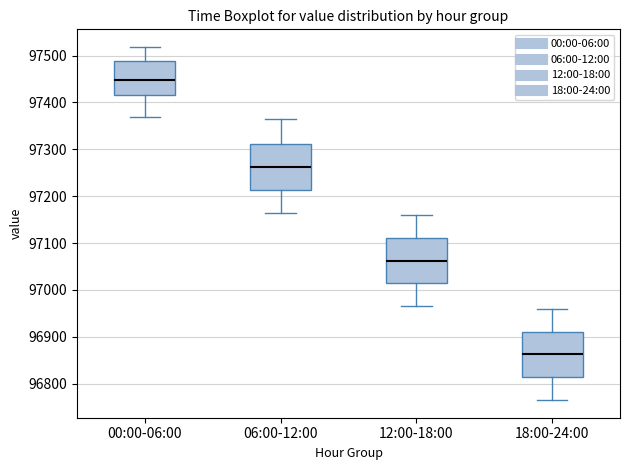

Reading left to right, transcribe this box plot: for each box, give where its median line is, the range the box spans, and where its two whiskers end, as read against the y-axis. The values are not printed on the chart, so give them approximately, as read against the axis.

00:00-06:00: median 97450, box 97420 to 97490, whiskers 97370 to 97520
06:00-12:00: median 97260, box 97210 to 97310, whiskers 97170 to 97370
12:00-18:00: median 97060, box 97010 to 97110, whiskers 96970 to 97160
18:00-24:00: median 96860, box 96810 to 96910, whiskers 96770 to 96960